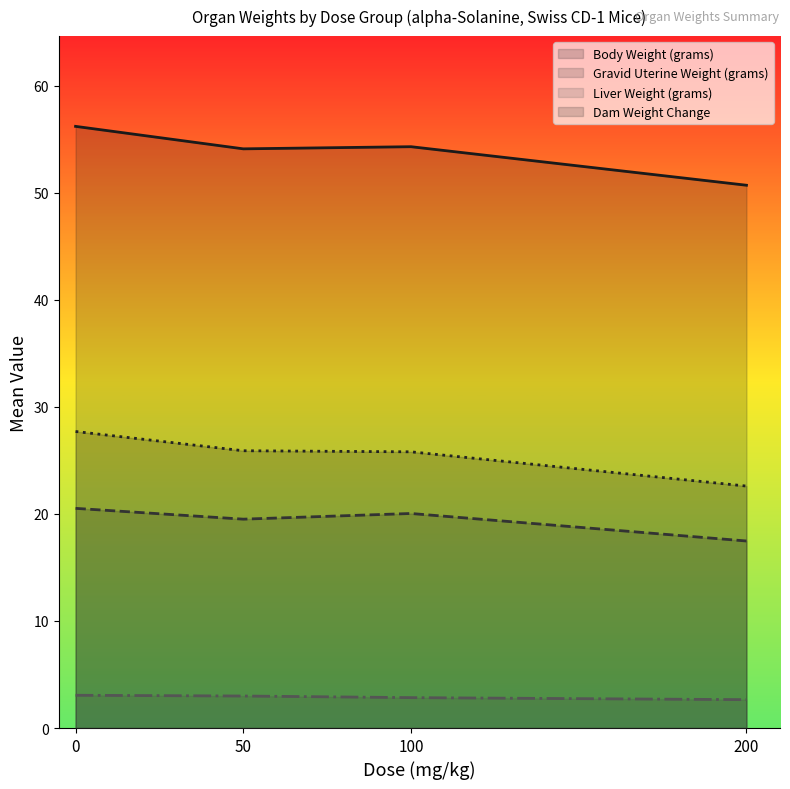

Does the chart have visible grid lines?

No